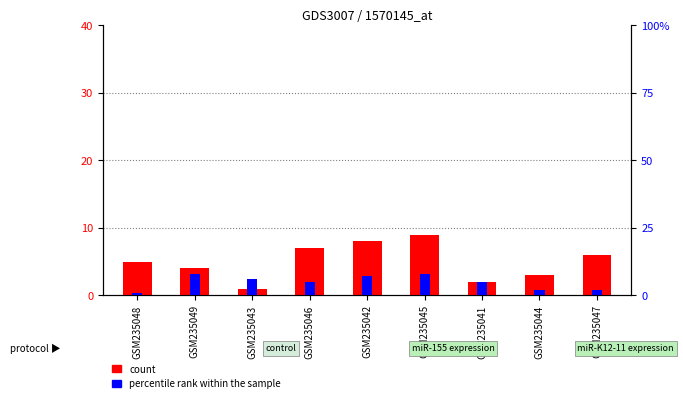

Which series has the largest total across all categories?

count